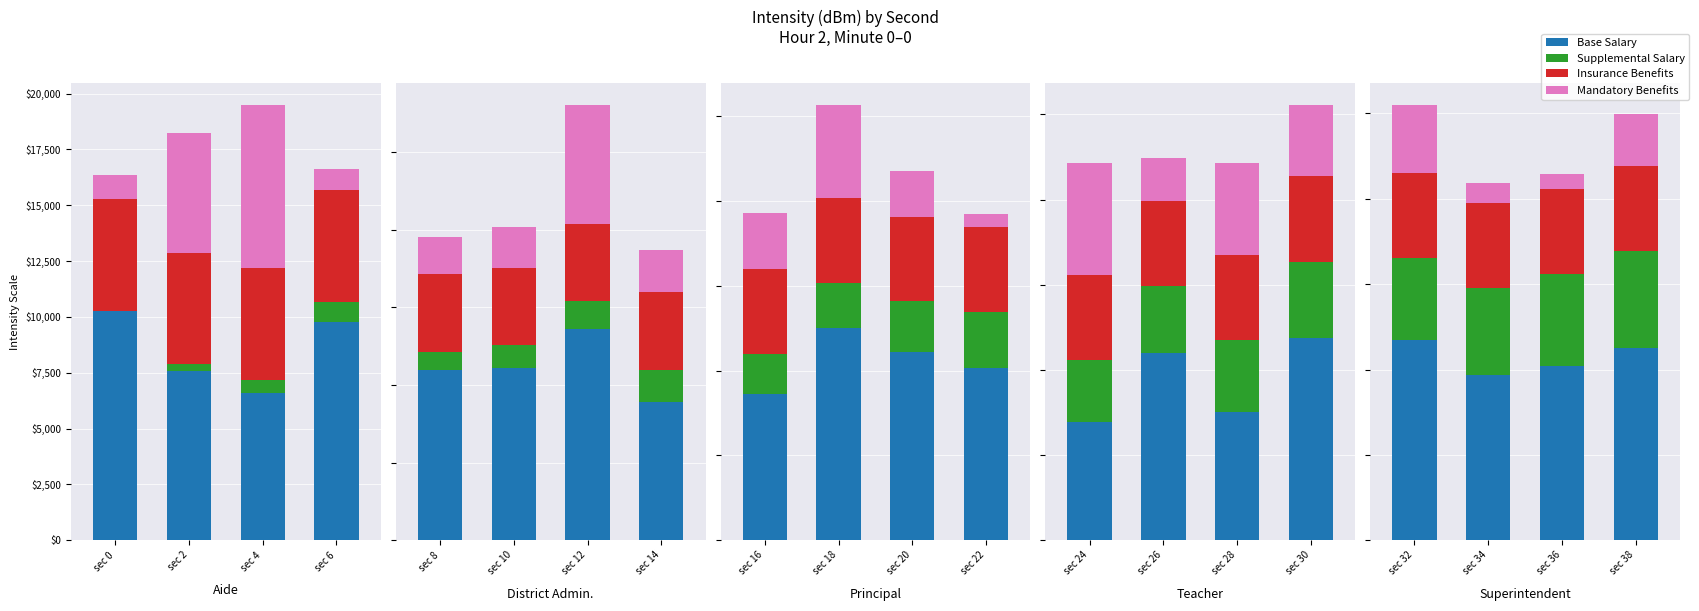

What is the highest value of the Mandatory Benefits series?

7320.0